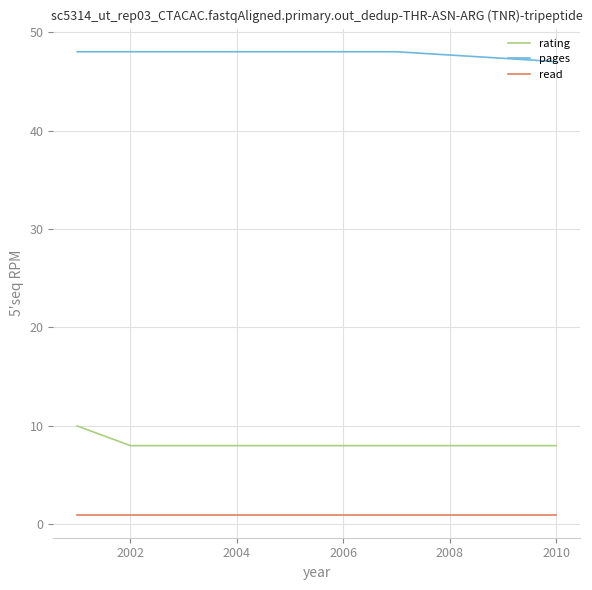

What are all the series names shown in the legend?

rating, pages, read